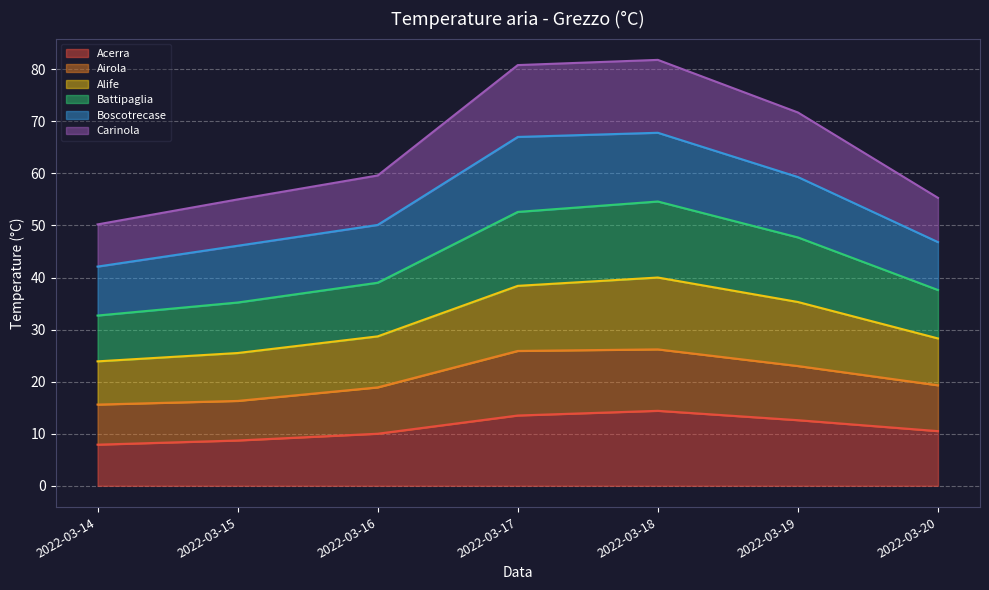

In Alife, how many points are higher than both neighbors (excluding endpoints)?

1